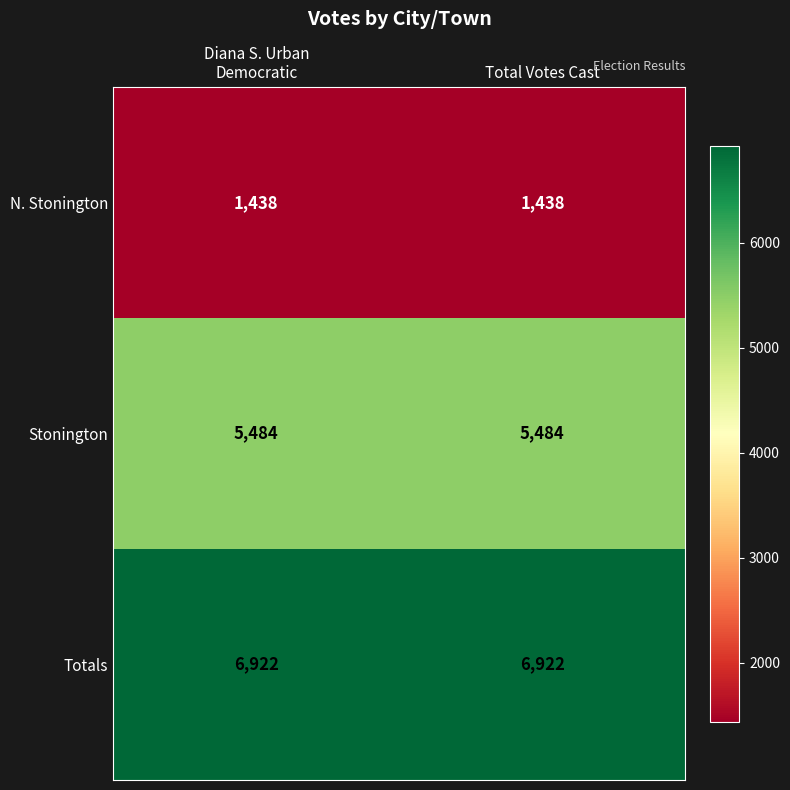

What is the total value across all series at Total Votes Cast?

13844